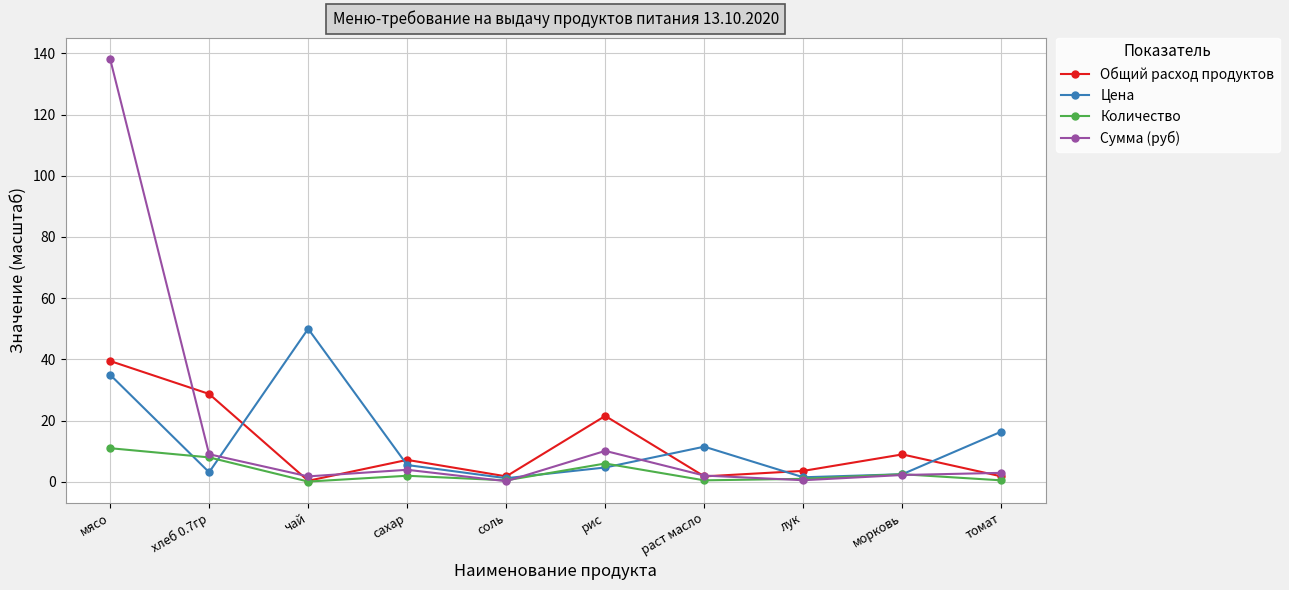

What is the spread (max minus min) of values at сахар?

5.2